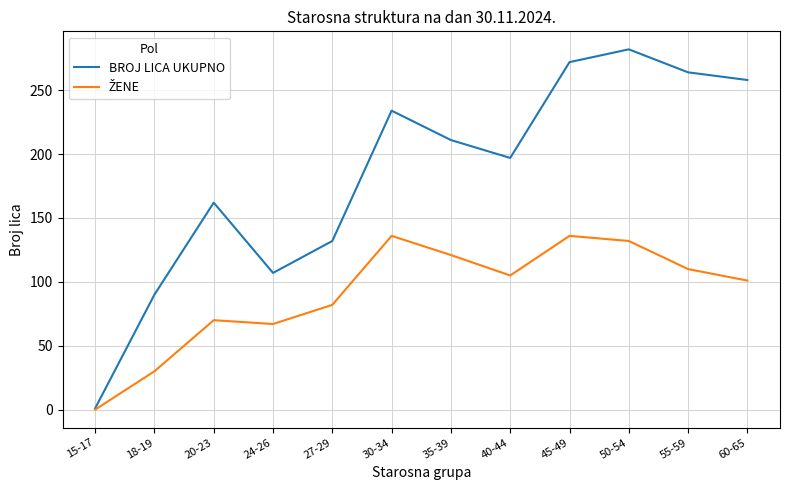

True or false: BROJ LICA UKUPNO has a value of 187 at 27-29.

False